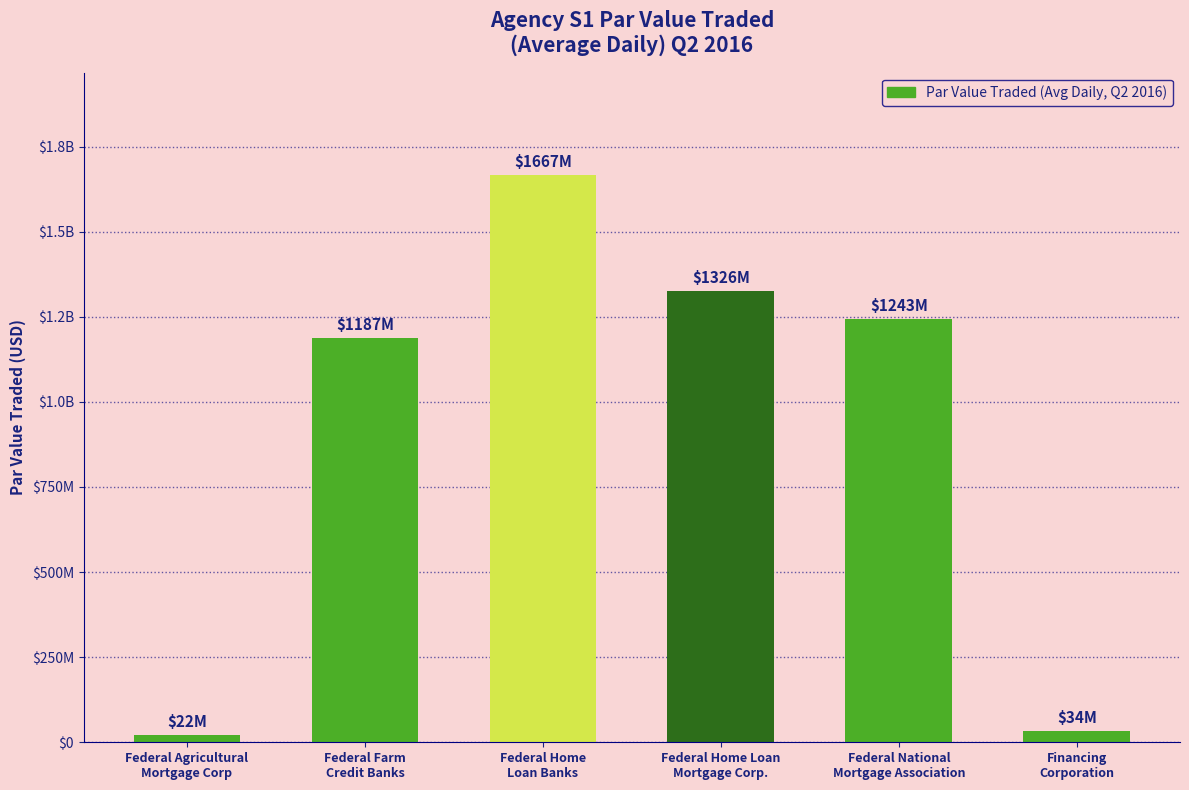

The chart shows a value of 1187338234.4 at Federal Farm
Credit Banks. True or false?

True